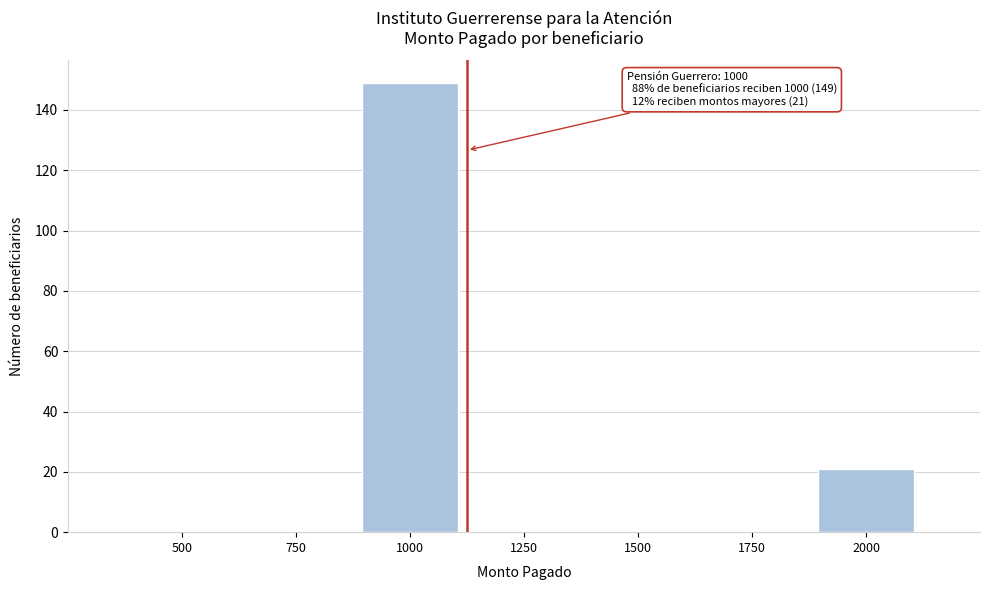

Reading left to right, extract all data points from this chart.

500=0	750=0	1000=149	1250=0	1500=0	1750=0	2000=21